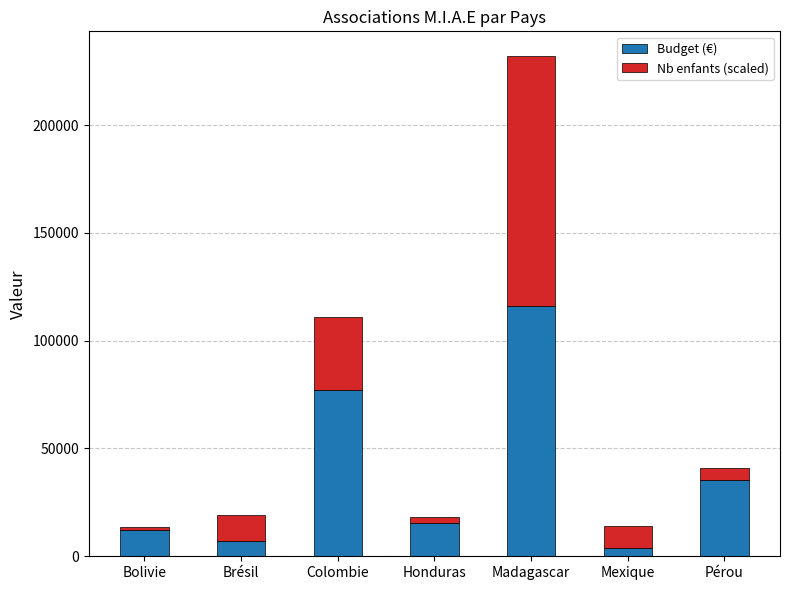

Where is Budget (€) nearest to the value 59973?

Colombie